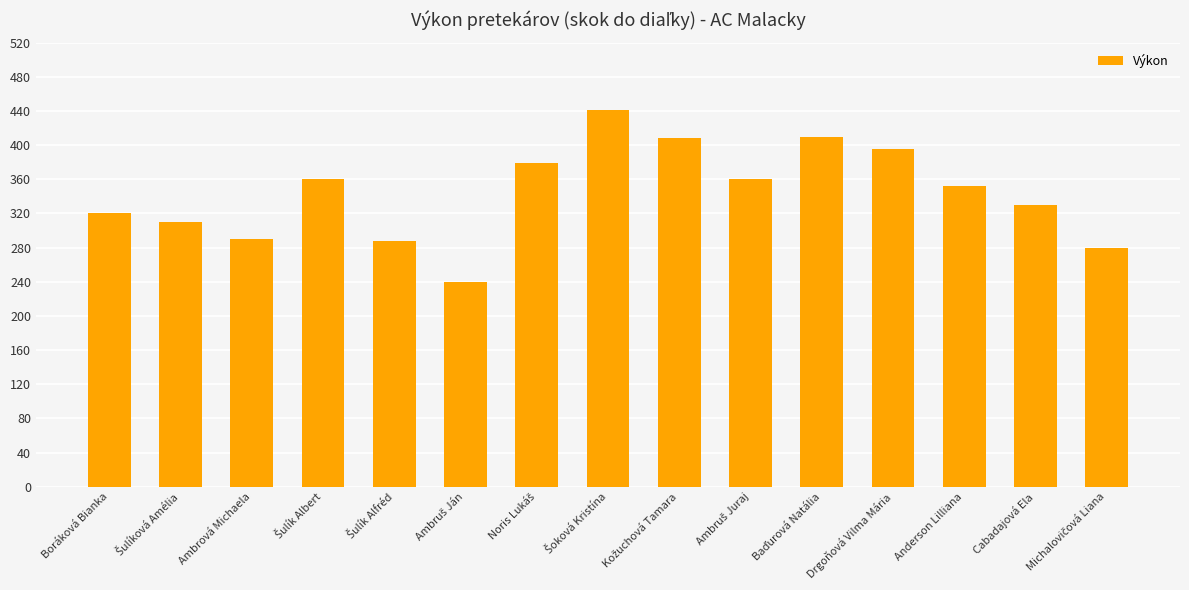

What is the maximum value shown in the chart?

441